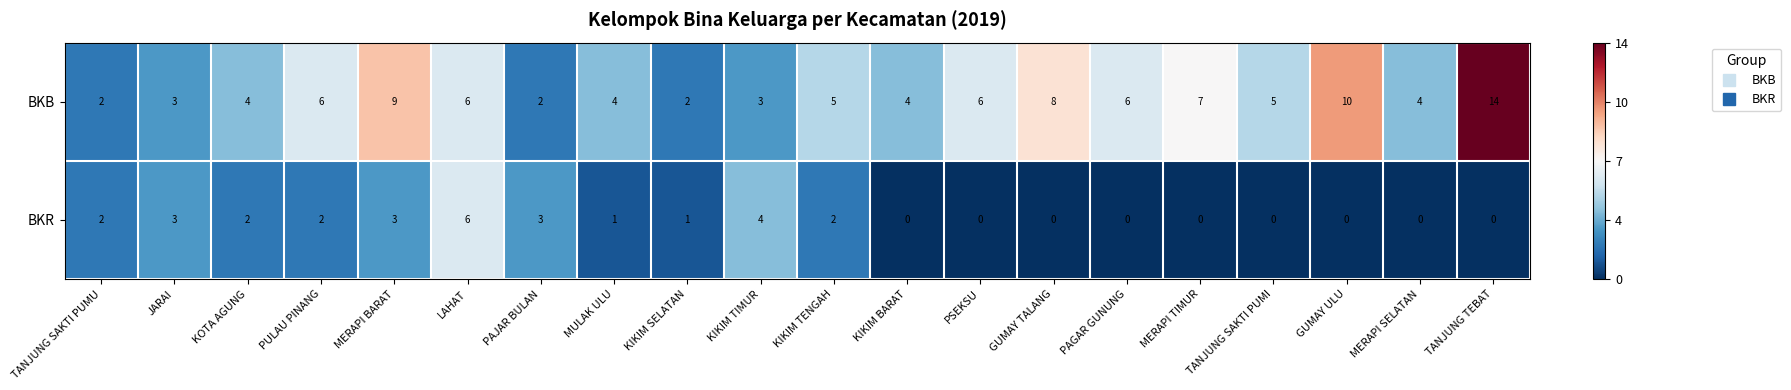

Which category has the highest value in the BKB series?

TANJUNG TEBAT